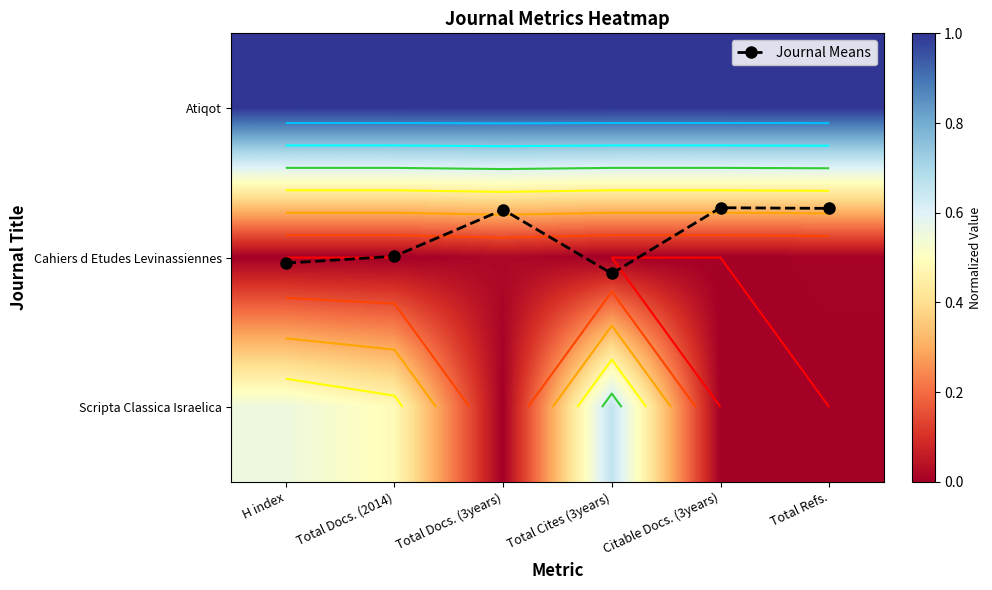

Is the value of Scripta Classica Israelica at H index greater than the value of Journal Means at Citable Docs. (3years)?

No